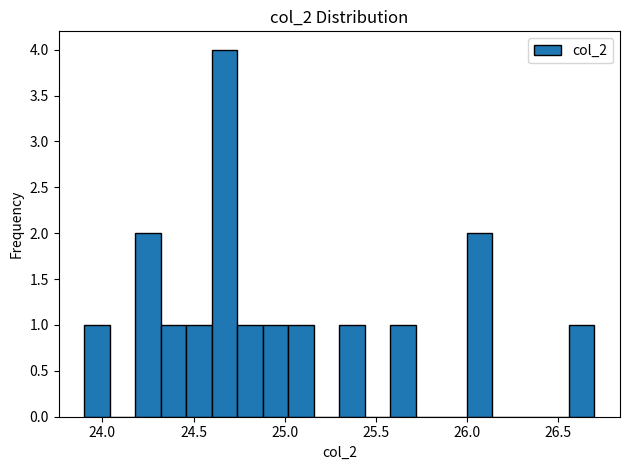

Read against the x-axis, roughly where is the centre of the tallest bar?

24.65